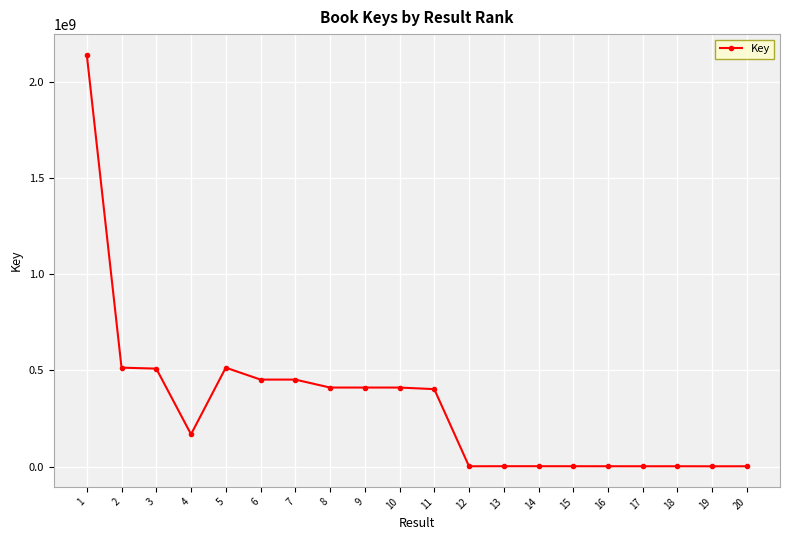

Which has a higher value, 20 or 7?

7